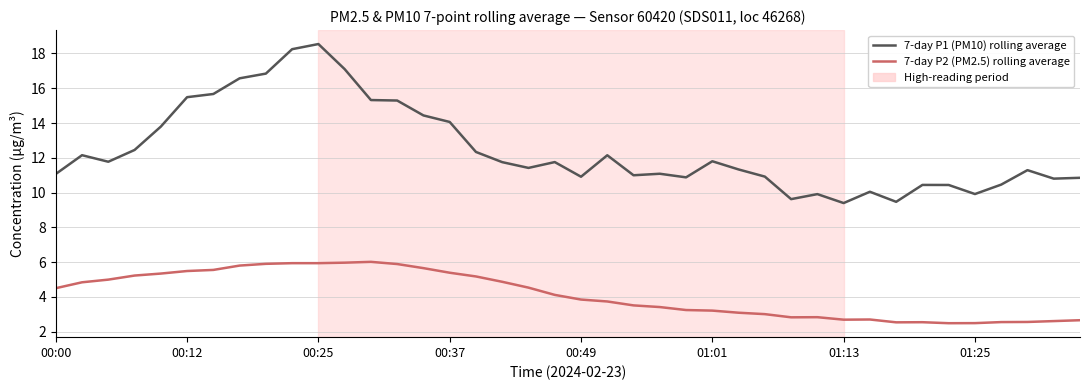

Rank the series by their maximum value, from highest to lowest.

7-day P1 (PM10) rolling average, 7-day P2 (PM2.5) rolling average